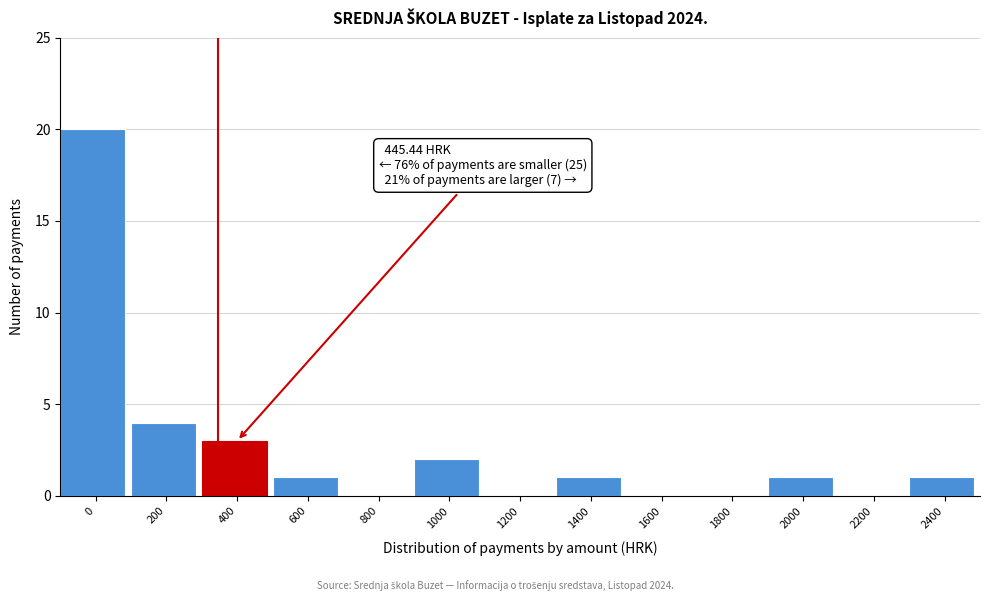

Reading left to right, what are all the values shown in this chart?

0=20	200=4	400=3	600=1	800=0	1000=2	1200=0	1400=1	1600=0	1800=0	2000=1	2200=0	2400=1